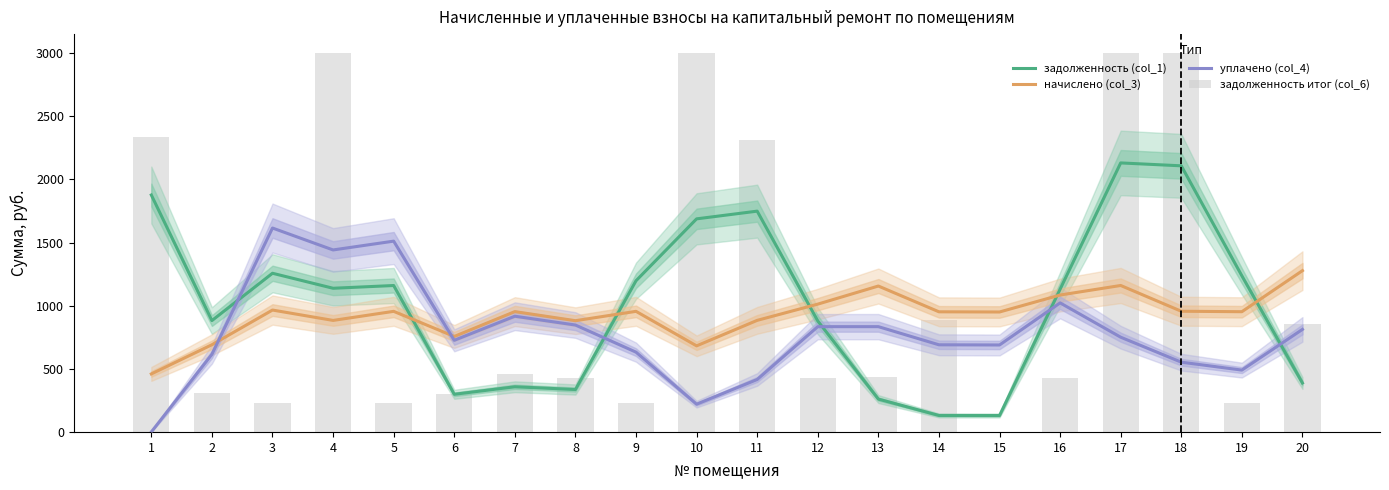

What is the sum of all уплачено (col_4) values?

15608.4